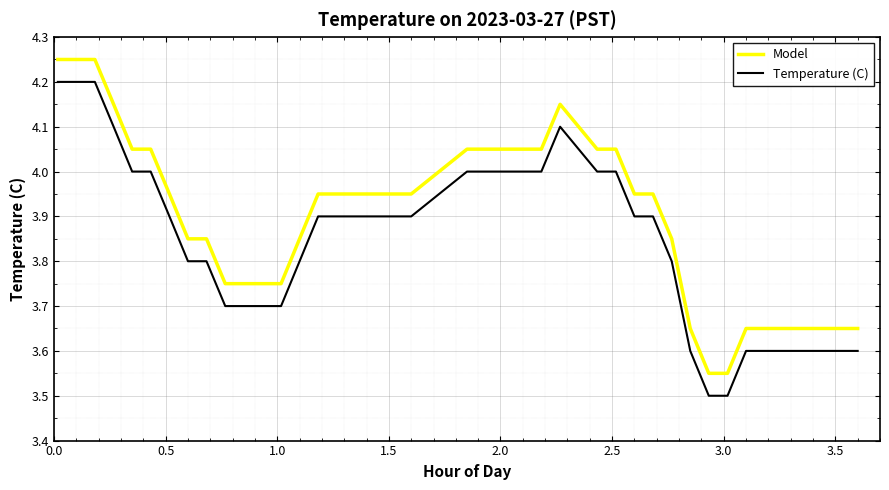

Which series has the largest total across all categories?

Model